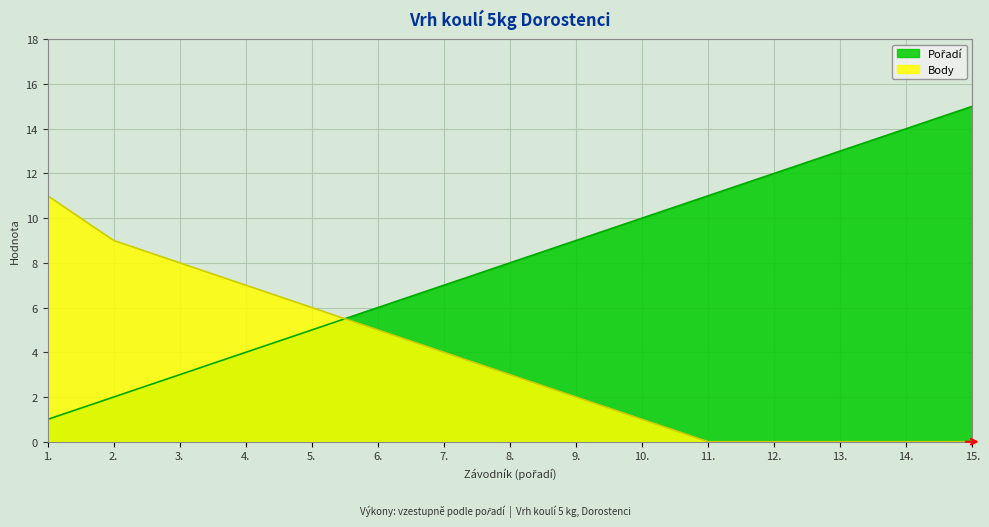

What is the difference between the highest and lowest values at 15.?

15